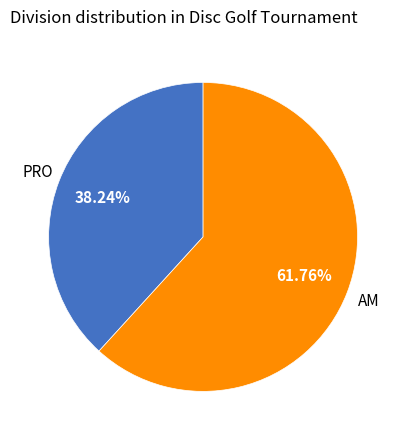

Count the number of slices in the pie.

2